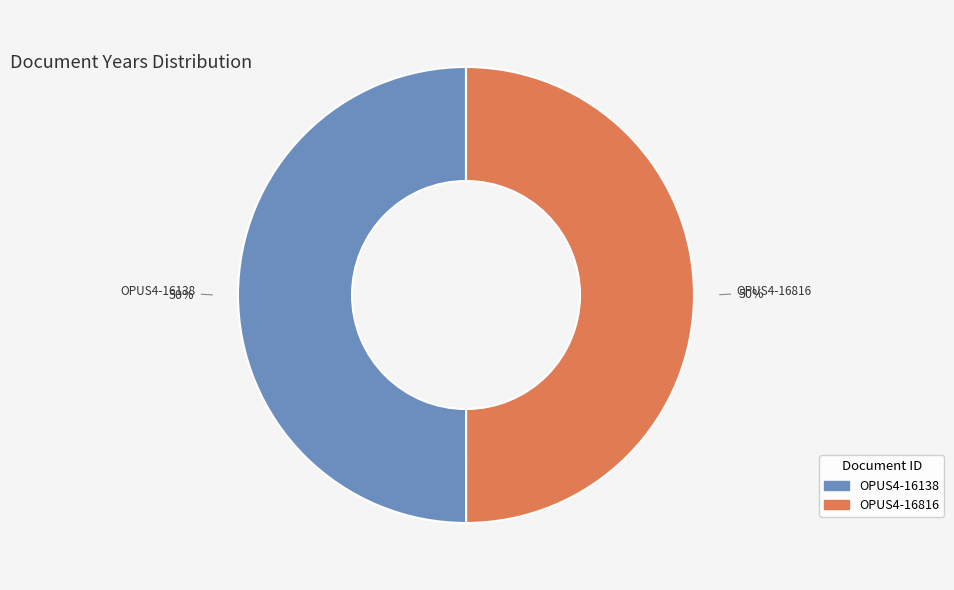

Is the sum of OPUS4-16816 and OPUS4-16138 greater than half?

Yes